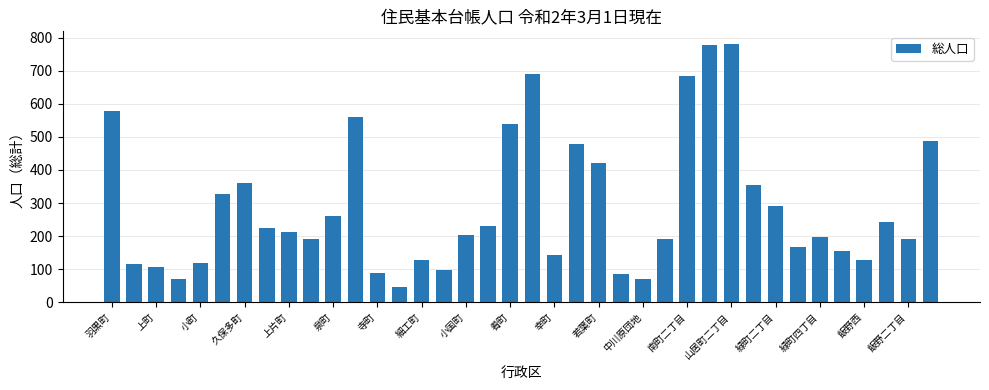

What is the difference between the maximum and minimum values?

733